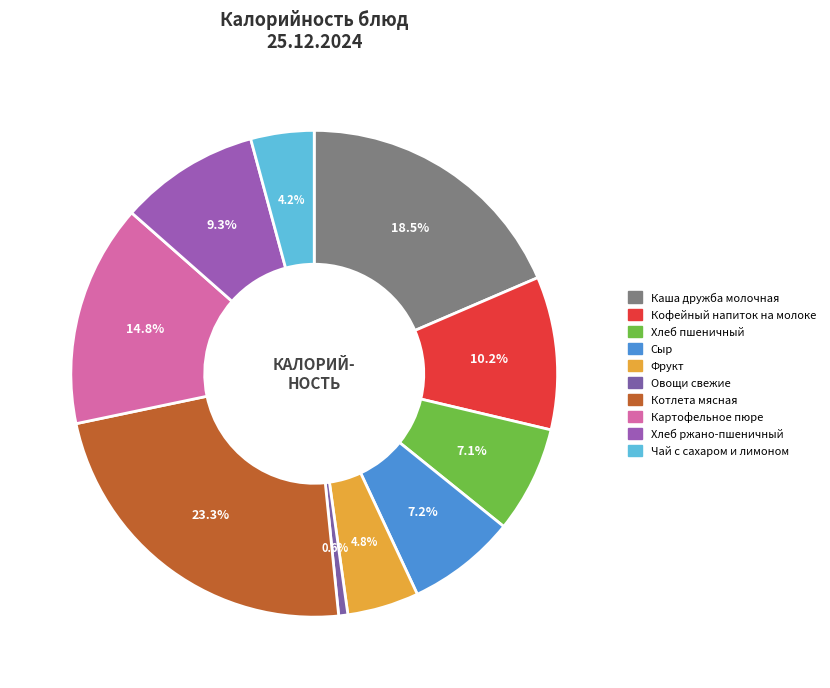

Which slice is the smallest?

Овощи свежие